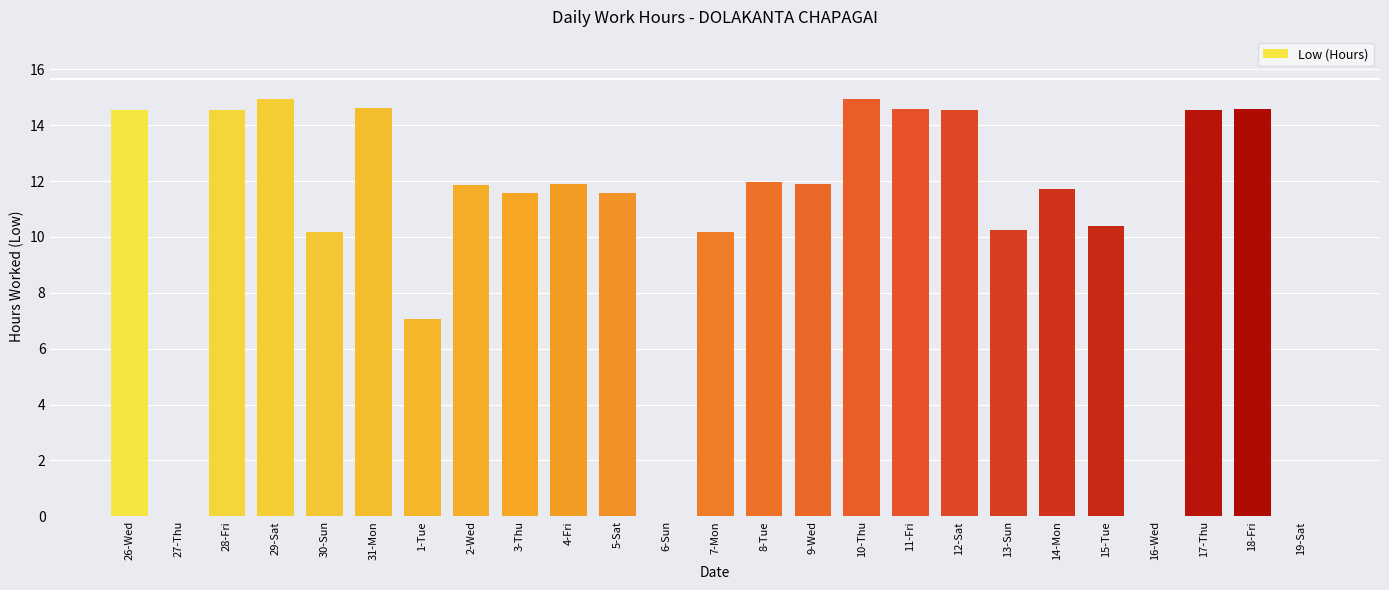

What is the difference between the values at 15-Tue and 5-Sat?

1.2